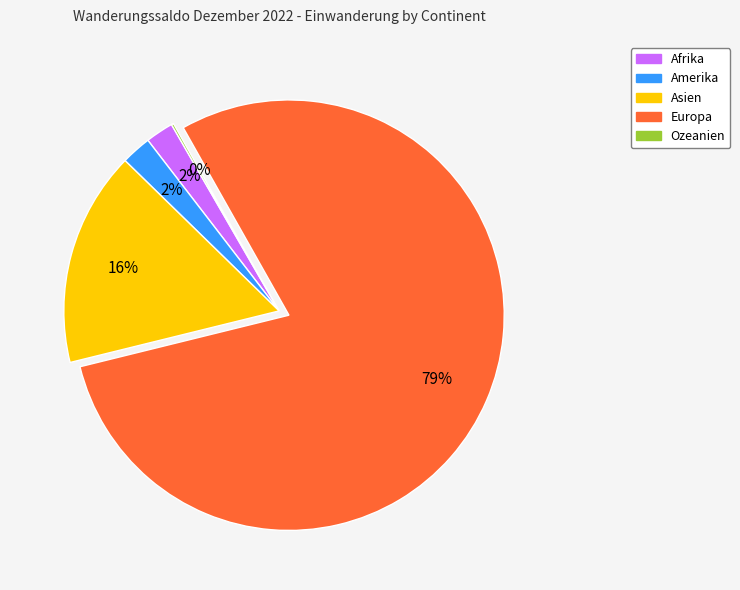

To the nearest percent, what portion does Amerika represent?

2%